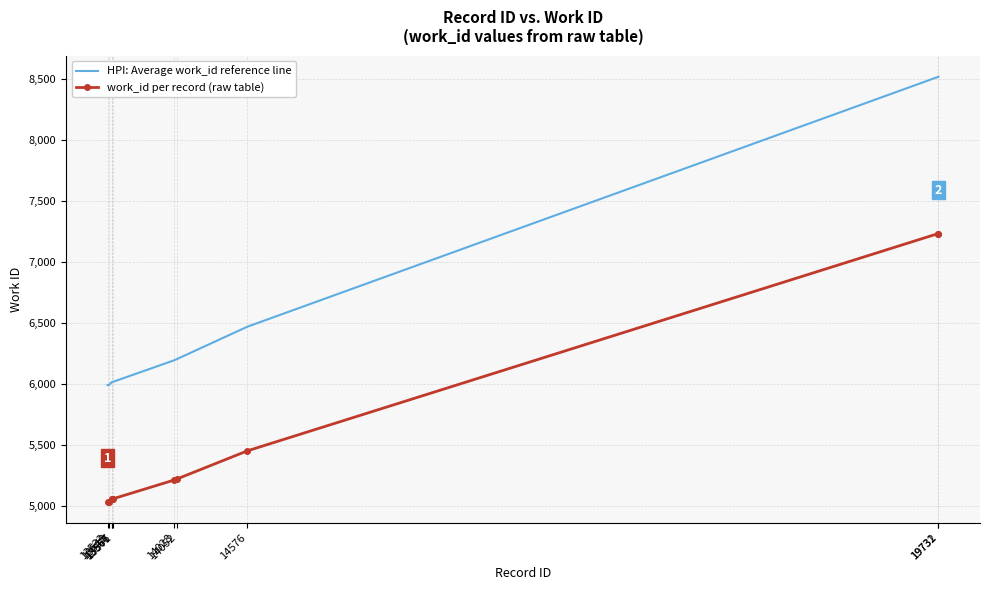

True or false: work_id per record (raw table) has a value of 7235.0 at 19732.

True